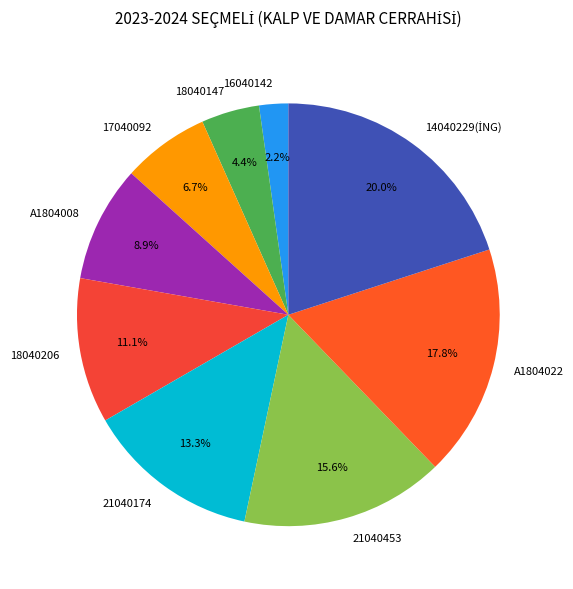

Between 16040142 and 18040147, which is larger?

18040147